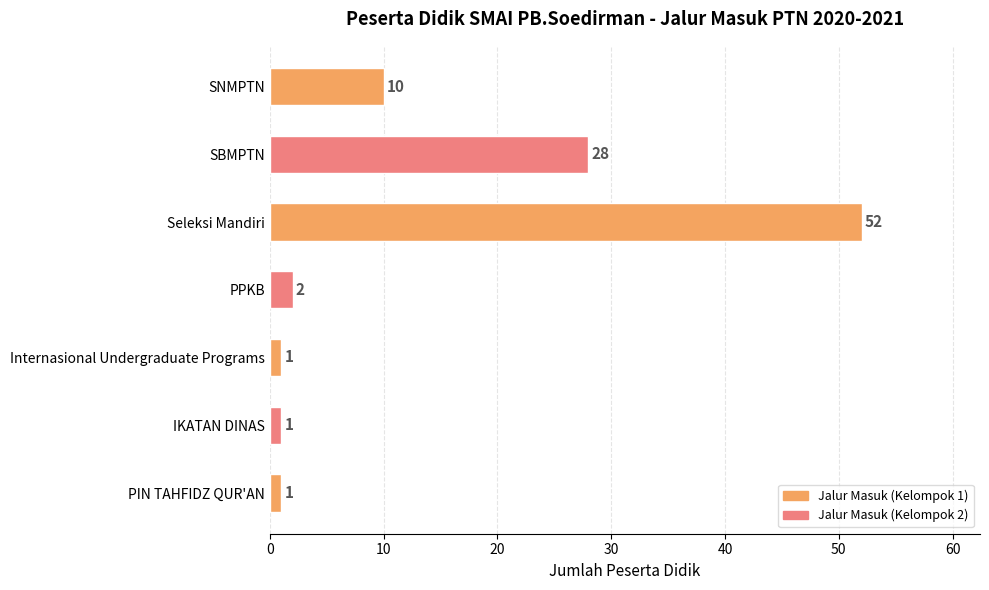

Which has a higher value, Seleksi Mandiri or IKATAN DINAS?

Seleksi Mandiri